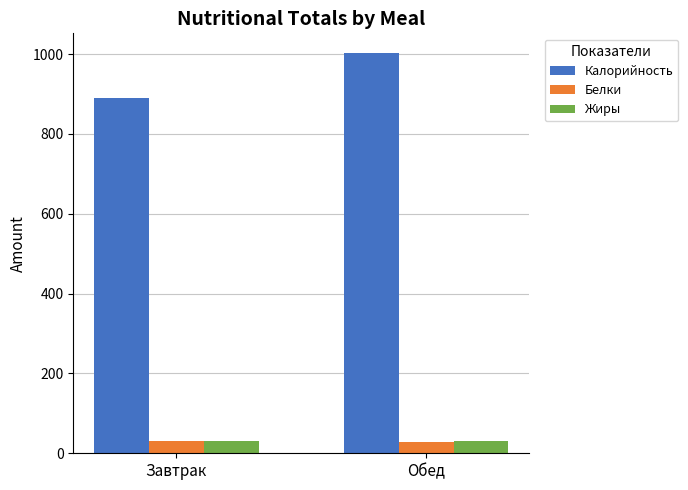

List the labels in order of Калорийность value, smallest first.

Завтрак, Обед